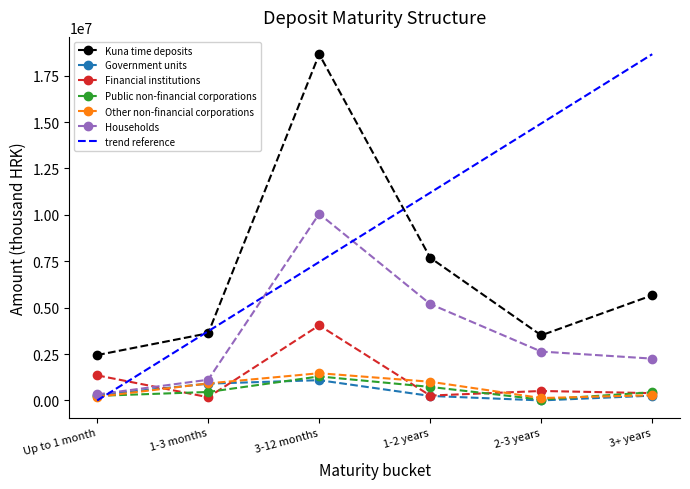

True or false: trend reference and Households cross at least once.

True